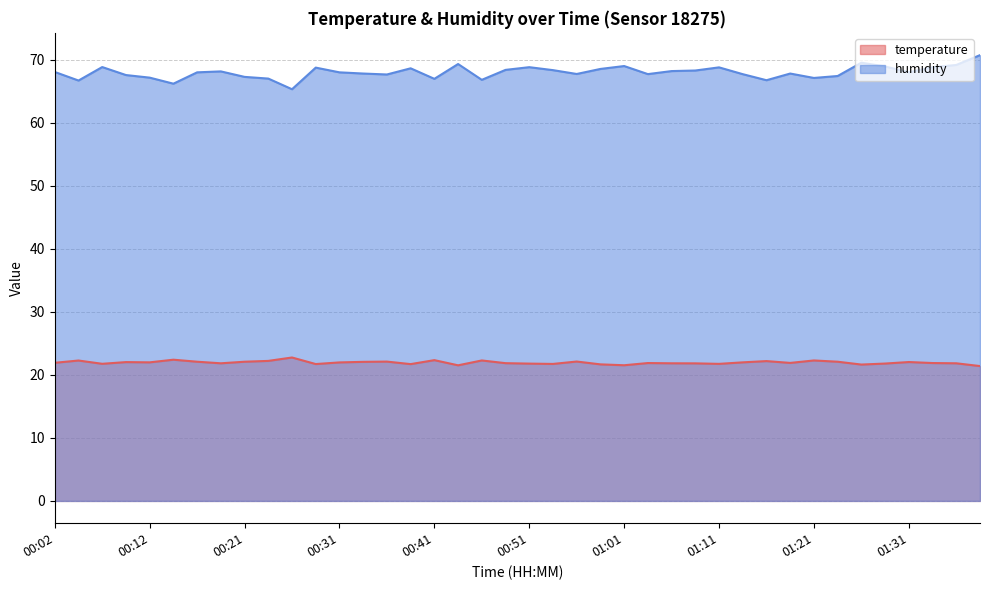

Which series has the largest total across all categories?

humidity